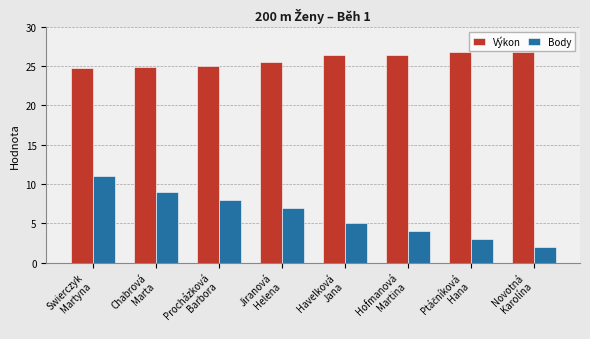

What value does the Výkon series have at Novotná
Karolína?

26.9